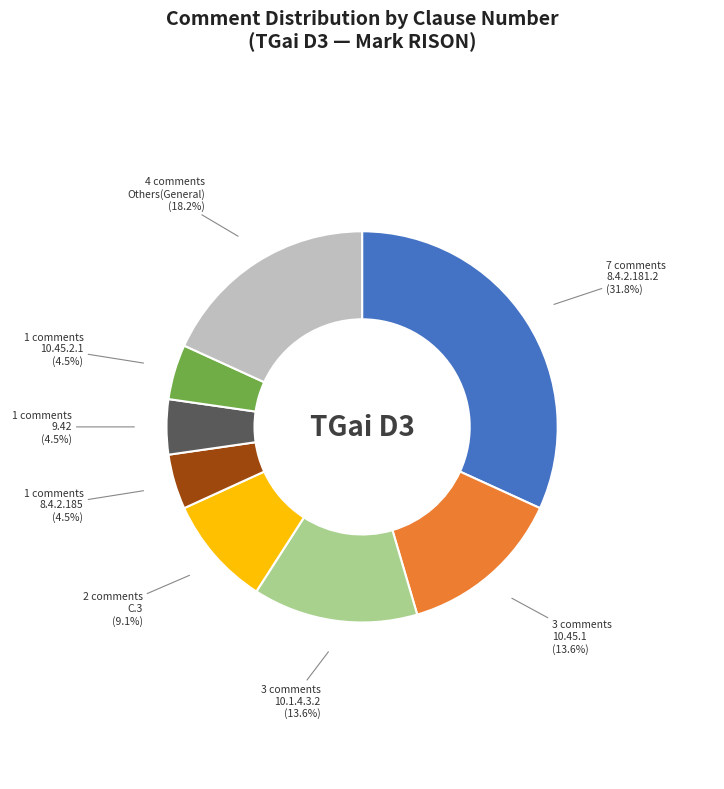

Which has a higher value, 8.4.2.181.2 or 10.45.2.1?

8.4.2.181.2